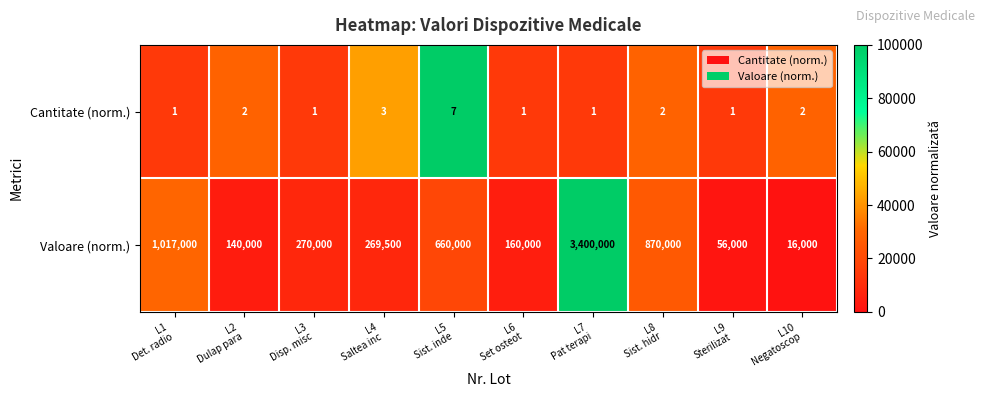

Rank the series by their maximum value, from lowest to highest.

Cantitate (norm.), Valoare (norm.)